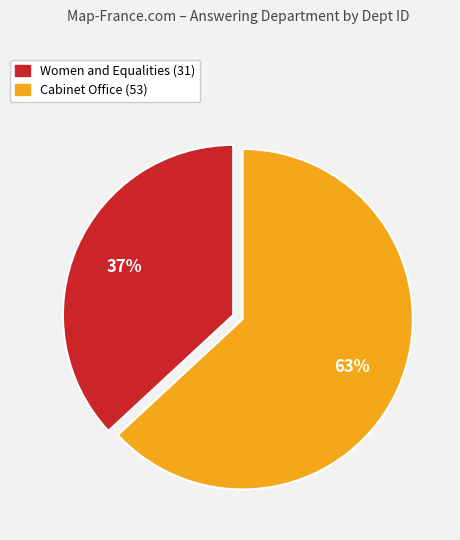

What is the majority slice?

Cabinet Office (53)